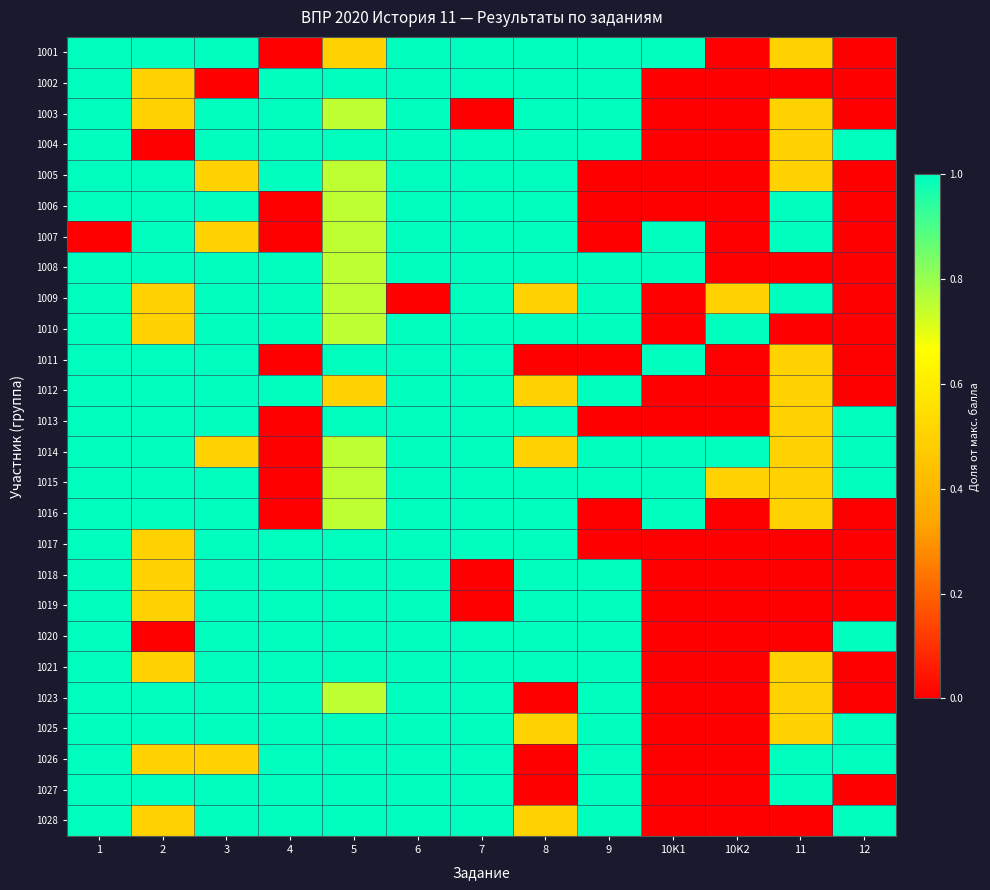

Which has a higher value, 9 or 10K2?

9